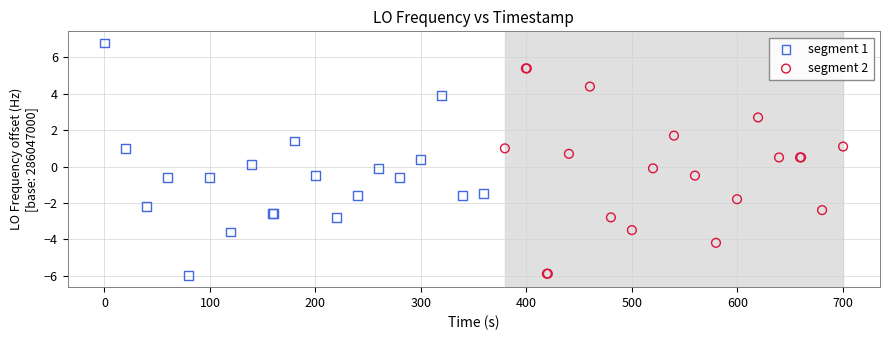

Which series has the largest Y range (max minus min)?

segment 1